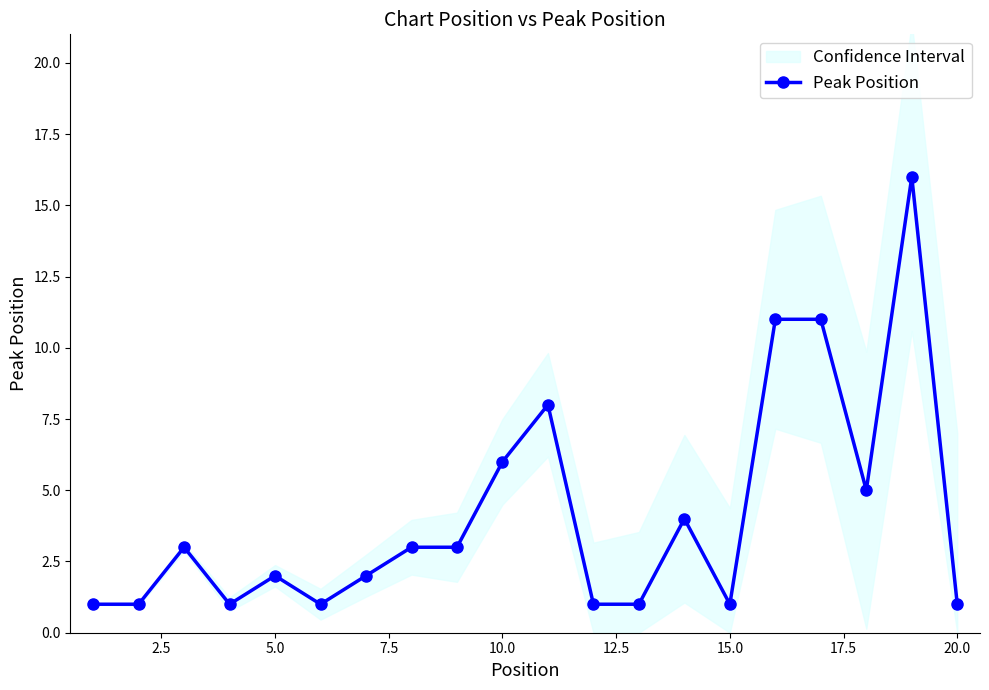

Reading left to right, what are all the values shown in this chart?

1	1	3	1	2	1	2	3	3	6	8	1	1	4	1	11	11	5	16	1